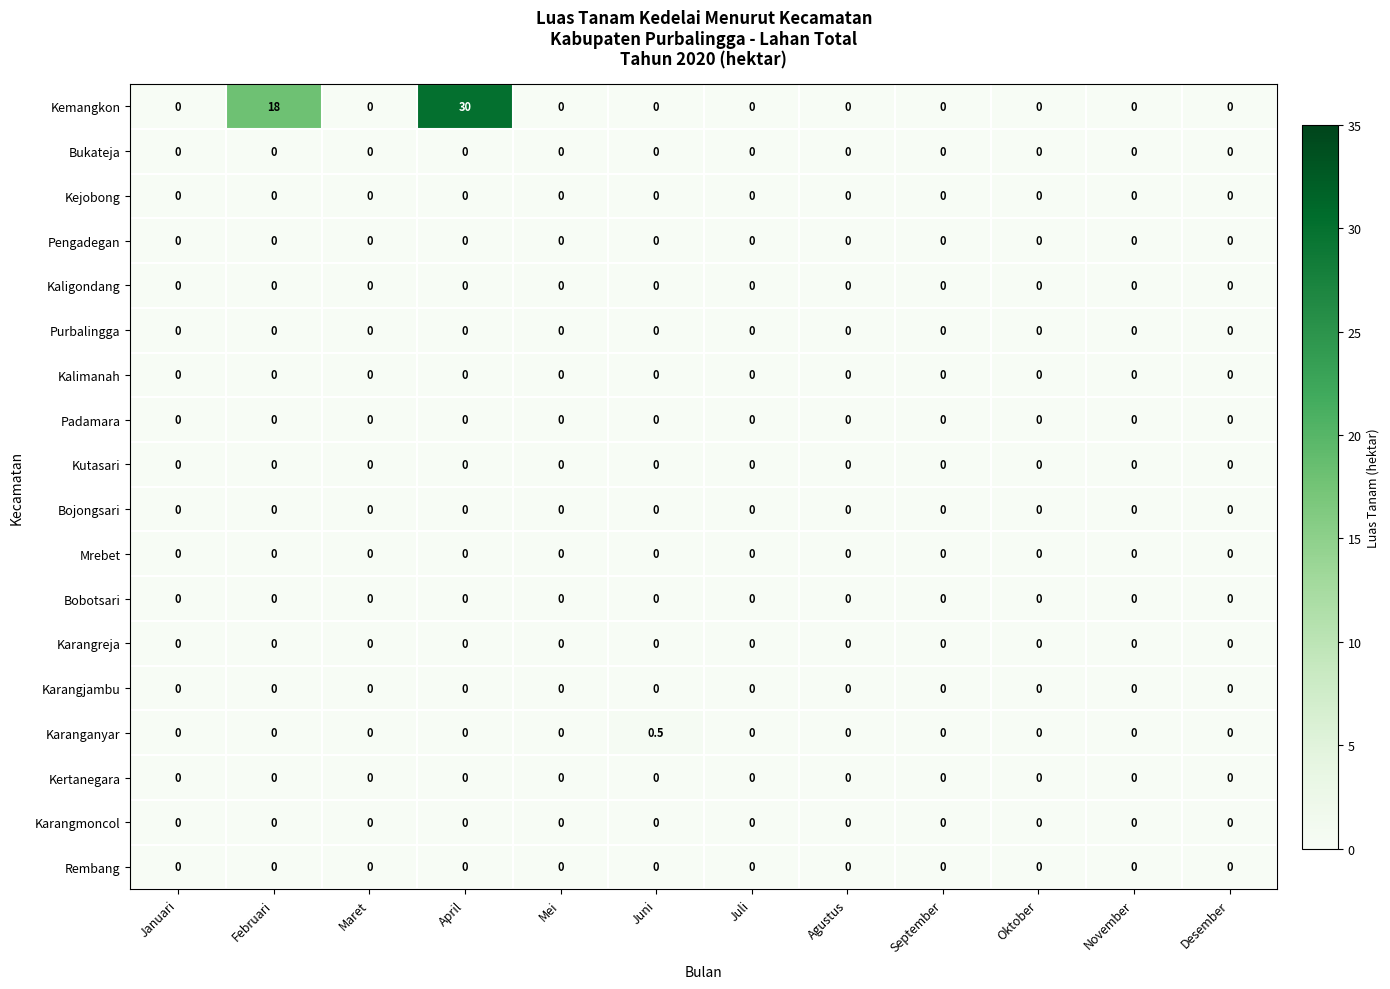

Which series has the largest total across all categories?

Kemangkon